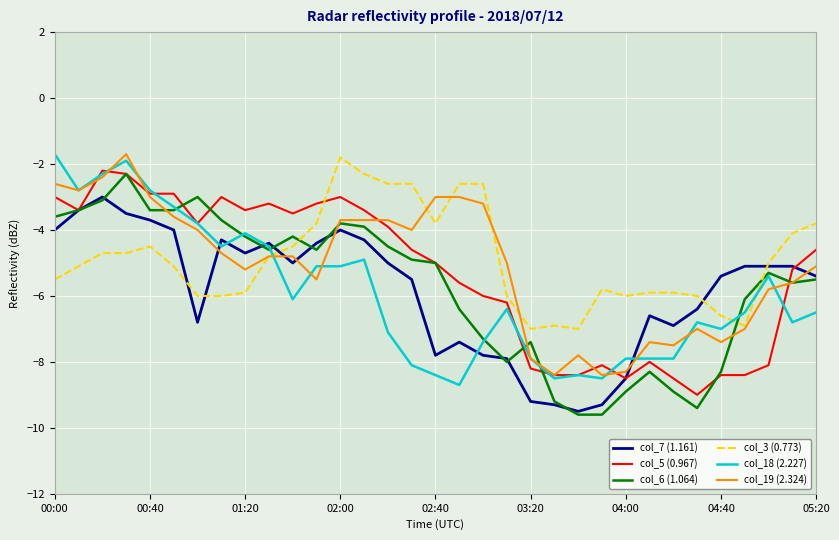

Reading left to right, list all the values displayed in this chart.

col_7 (1.161): -4.0	-3.4	-3.0	-3.5	-3.7	-4.0	-6.8	-4.3	-4.7	-4.4	-5.0	-4.4	-4.0	-4.3	-5.0	-5.5	-7.8	-7.4	-7.8	-7.9	-9.2	-9.3	-9.5	-9.3	-8.5	-6.6	-6.9	-6.4	-5.4	-5.1	-5.1	-5.1	-5.4
col_5 (0.967): -3.0	-3.4	-2.2	-2.3	-2.9	-2.9	-3.8	-3.0	-3.4	-3.2	-3.5	-3.2	-3.0	-3.4	-3.9	-4.6	-5.0	-5.6	-6.0	-6.2	-8.2	-8.4	-8.4	-8.1	-8.5	-8.0	-8.5	-9.0	-8.4	-8.4	-8.1	-5.2	-4.6
col_6 (1.064): -3.6	-3.4	-3.1	-2.3	-3.4	-3.4	-3.0	-3.7	-4.2	-4.6	-4.2	-4.6	-3.8	-3.9	-4.5	-4.9	-5.0	-6.4	-7.3	-8.0	-7.4	-9.2	-9.6	-9.6	-8.9	-8.3	-8.9	-9.4	-8.3	-6.1	-5.3	-5.6	-5.5
col_3 (0.773): -5.5	-5.1	-4.7	-4.7	-4.5	-5.1	-6.0	-6.0	-5.9	-4.8	-4.5	-3.8	-1.8	-2.3	-2.6	-2.6	-3.8	-2.6	-2.6	-6.0	-7.0	-6.9	-7.0	-5.8	-6.0	-5.9	-5.9	-6.0	-6.6	-6.9	-5.0	-4.1	-3.8
col_18 (2.227): -1.7	-2.8	-2.3	-1.9	-2.8	-3.3	-3.8	-4.5	-4.1	-4.5	-6.1	-5.1	-5.1	-4.9	-7.1	-8.1	-8.4	-8.7	-7.4	-6.4	-7.9	-8.5	-8.4	-8.5	-7.9	-7.9	-7.9	-6.8	-7.0	-6.5	-5.4	-6.8	-6.5
col_19 (2.324): -2.6	-2.8	-2.4	-1.7	-3.0	-3.6	-4.0	-4.7	-5.2	-4.8	-4.8	-5.5	-3.7	-3.7	-3.7	-4.0	-3.0	-3.0	-3.2	-5.0	-7.9	-8.4	-7.8	-8.4	-8.3	-7.4	-7.5	-7.0	-7.4	-7.0	-5.8	-5.6	-5.1